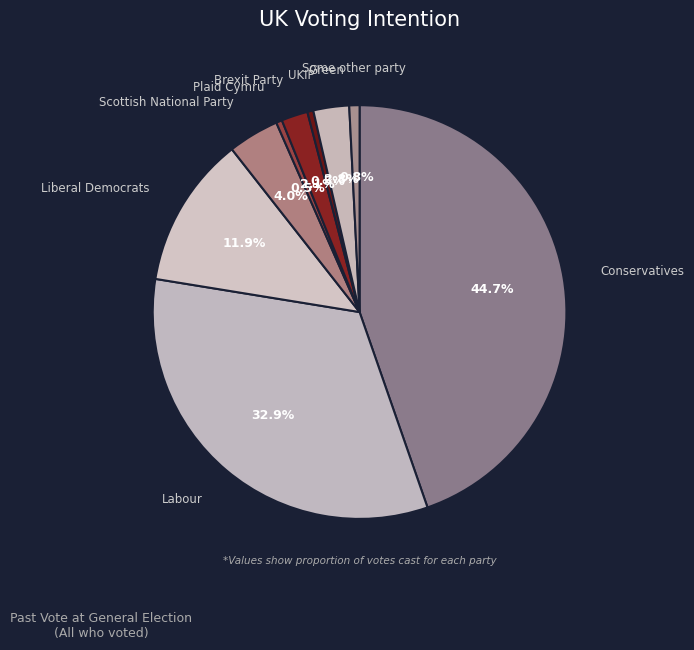

To the nearest percent, what is the average slice percentage?

11%